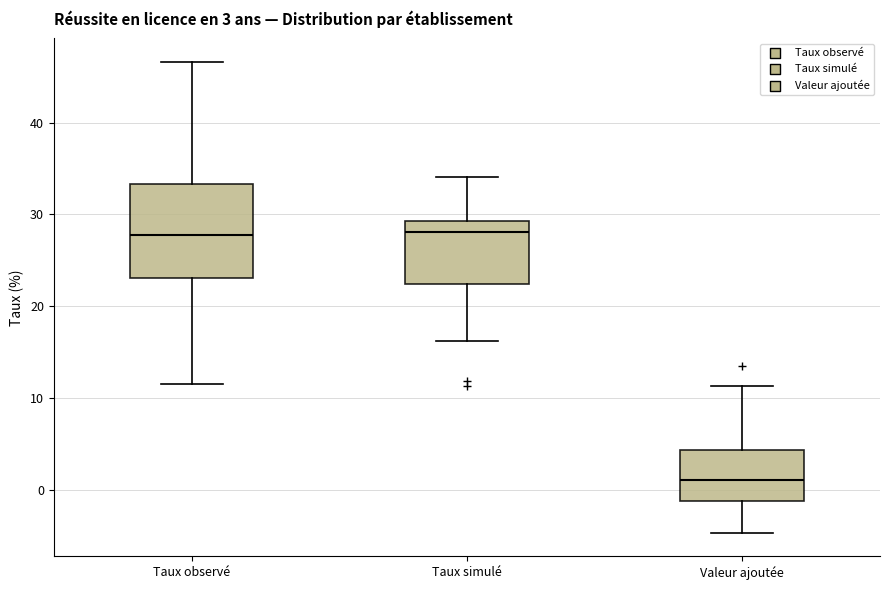

Comparing the boxes themselves (not the whiskers), which one is the tallest?

Taux observé